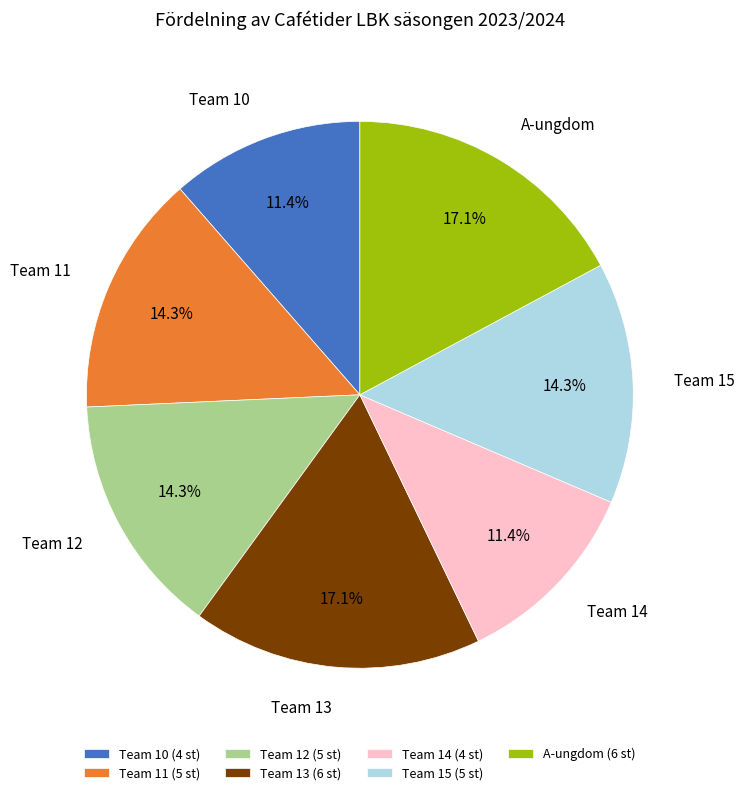

Does any single category account for the majority?

No